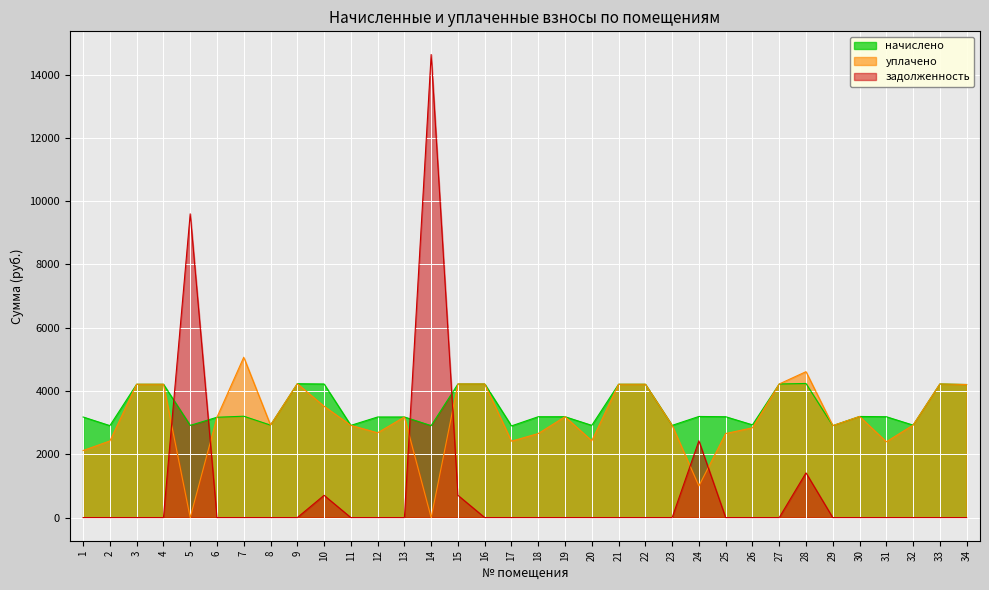

At 2, list the series in order from largest to smallest.

начислено, уплачено, задолженность